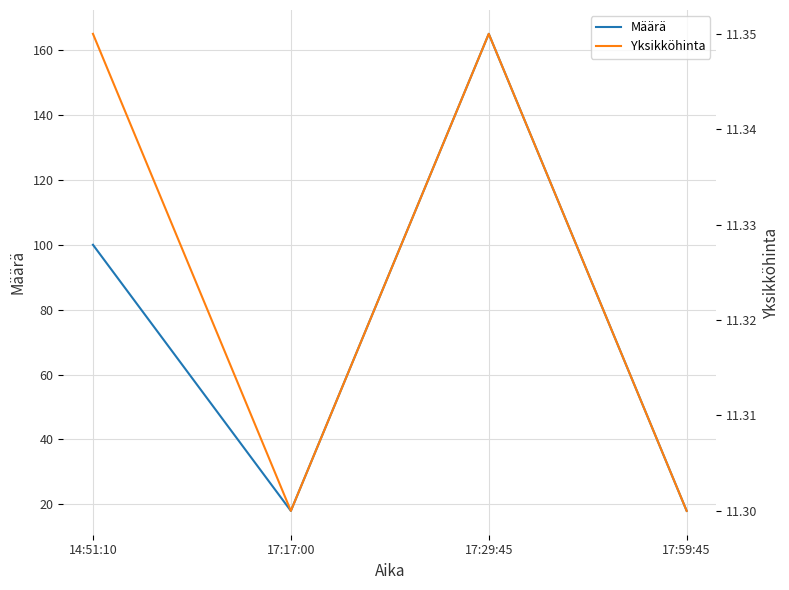

Rank the categories by Määrä value from highest to lowest.

17:29:45, 14:51:10, 17:17:00, 17:59:45